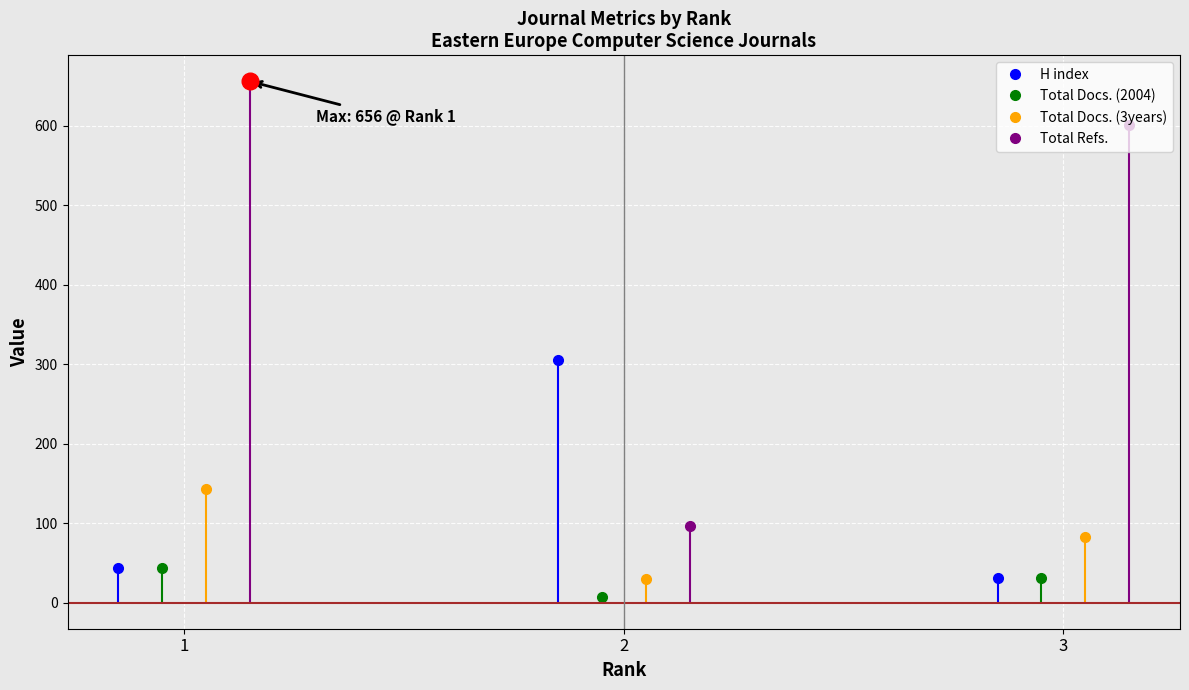

What is the greatest value displayed?

656